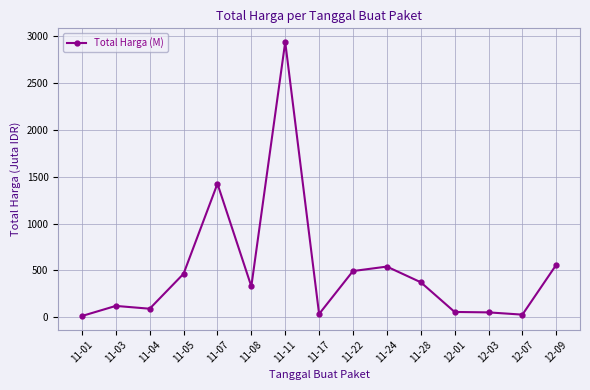

True or false: there are more than 2 points higher than both neighbors.

True